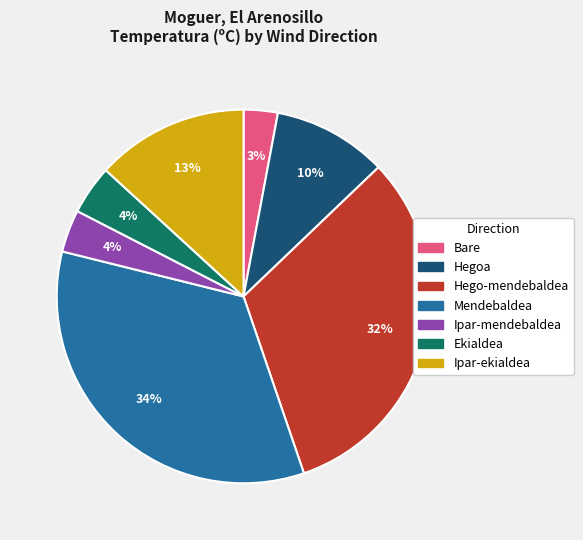

What is the largest slice in the pie chart?

Mendebaldea